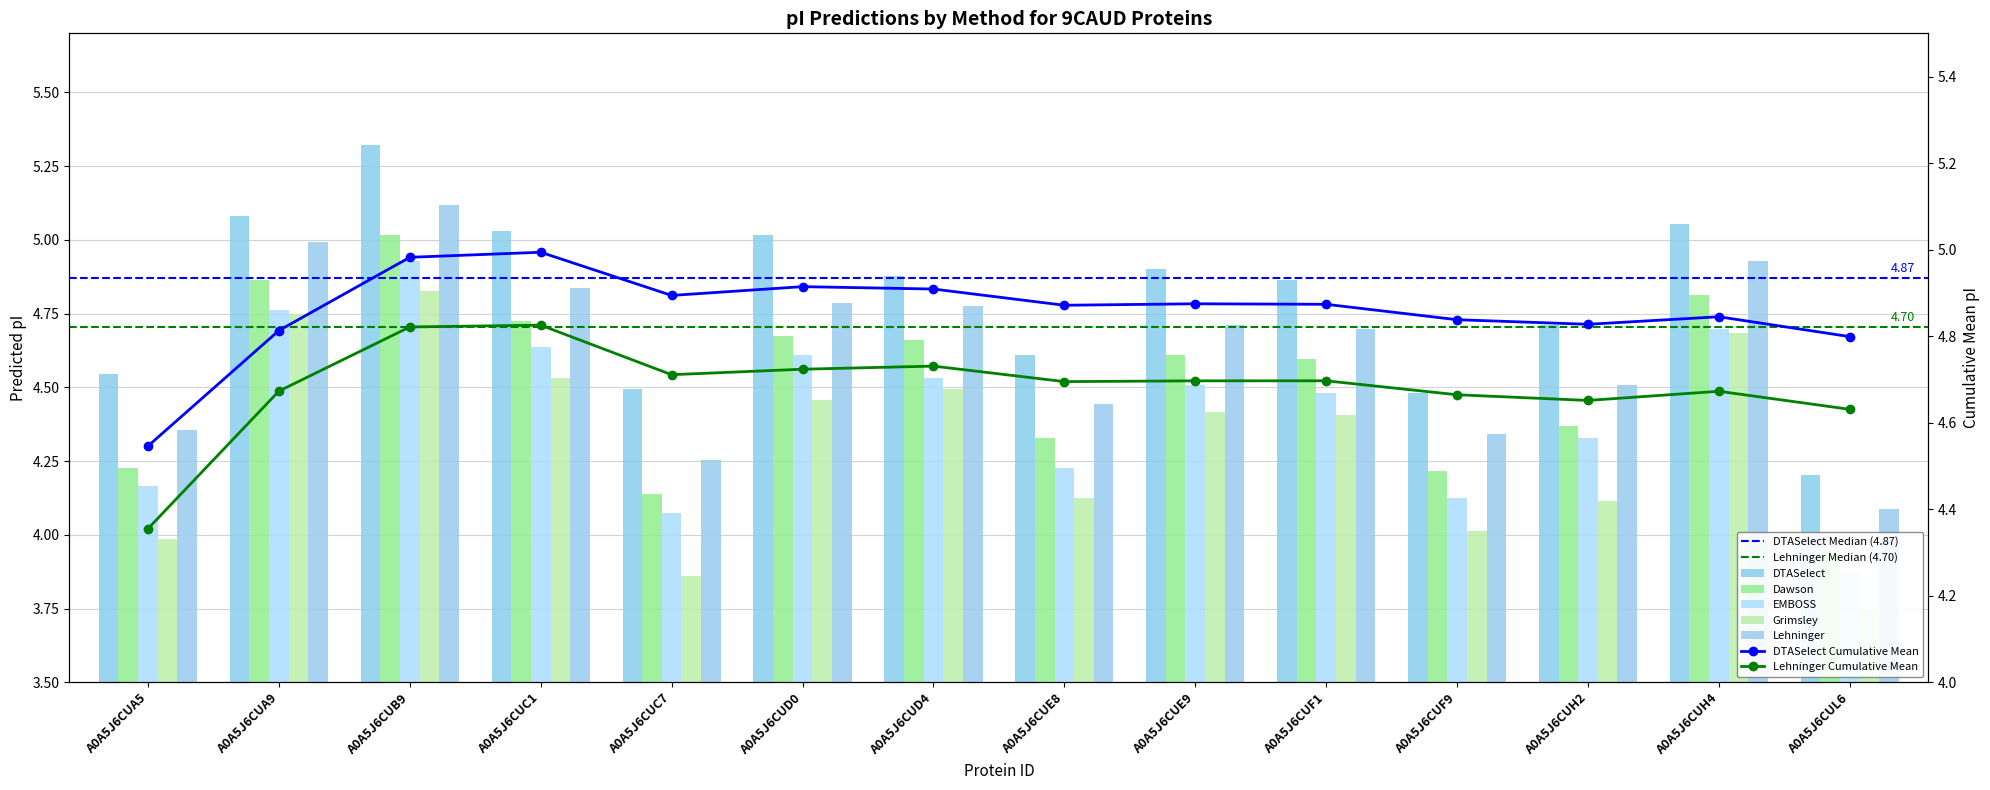

How many data points in EMBOSS are less than 4?

1